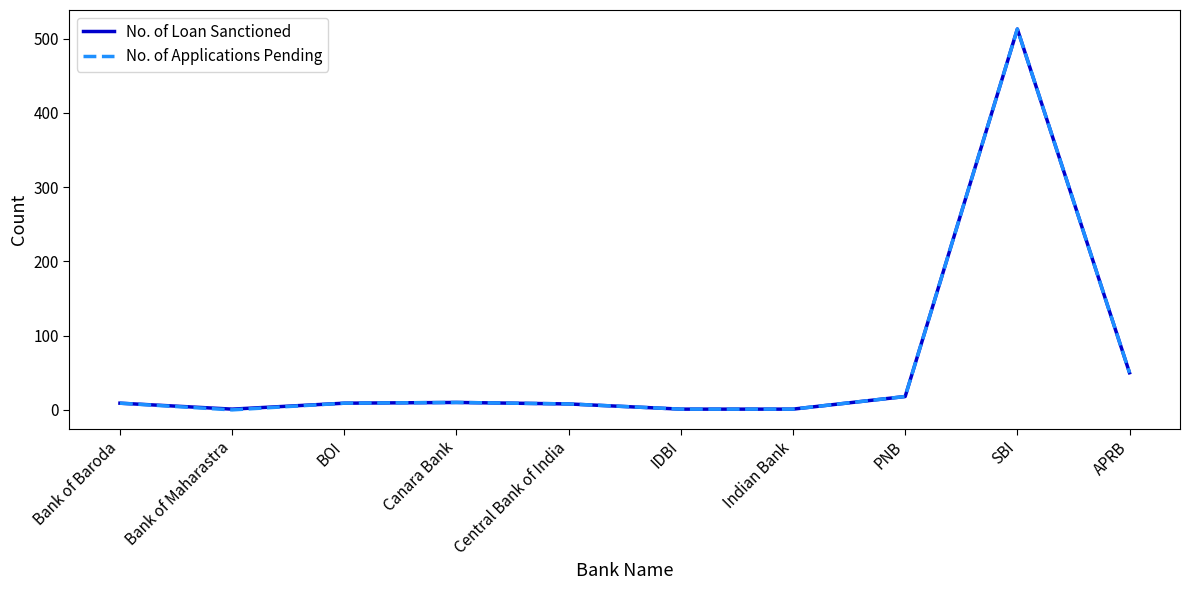

At which category does the chart reach its peak across all series?

SBI